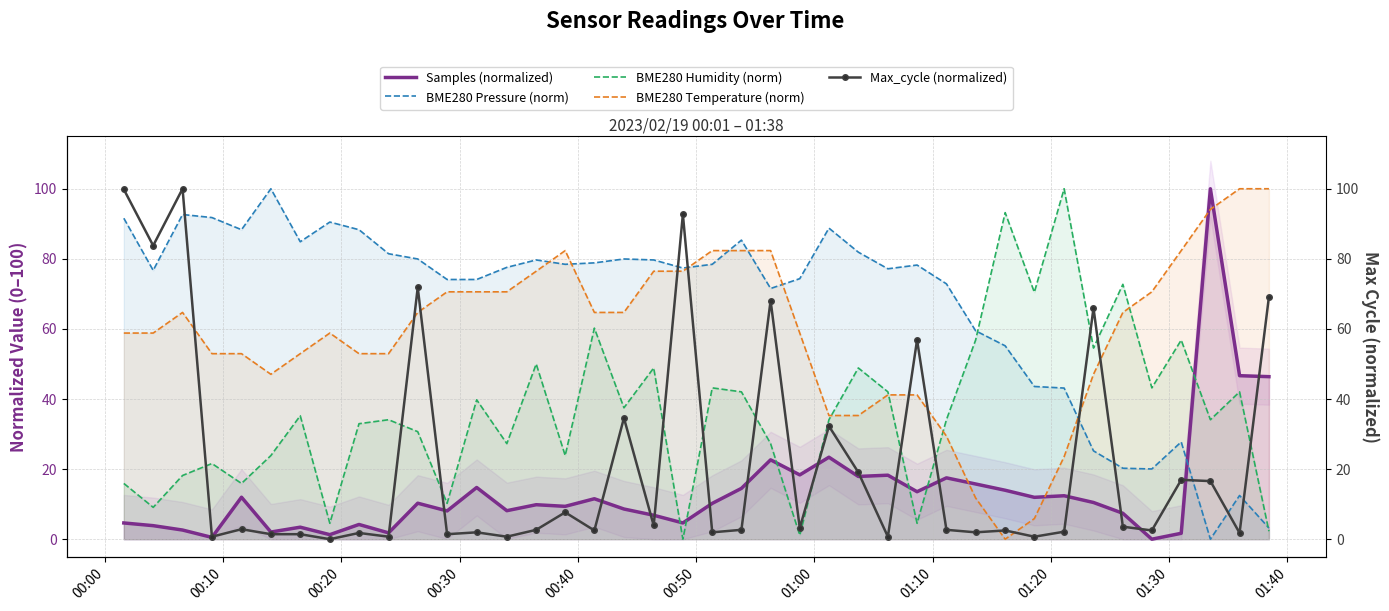

What is the highest value of the BME280 Humidity (norm) series?

100.0